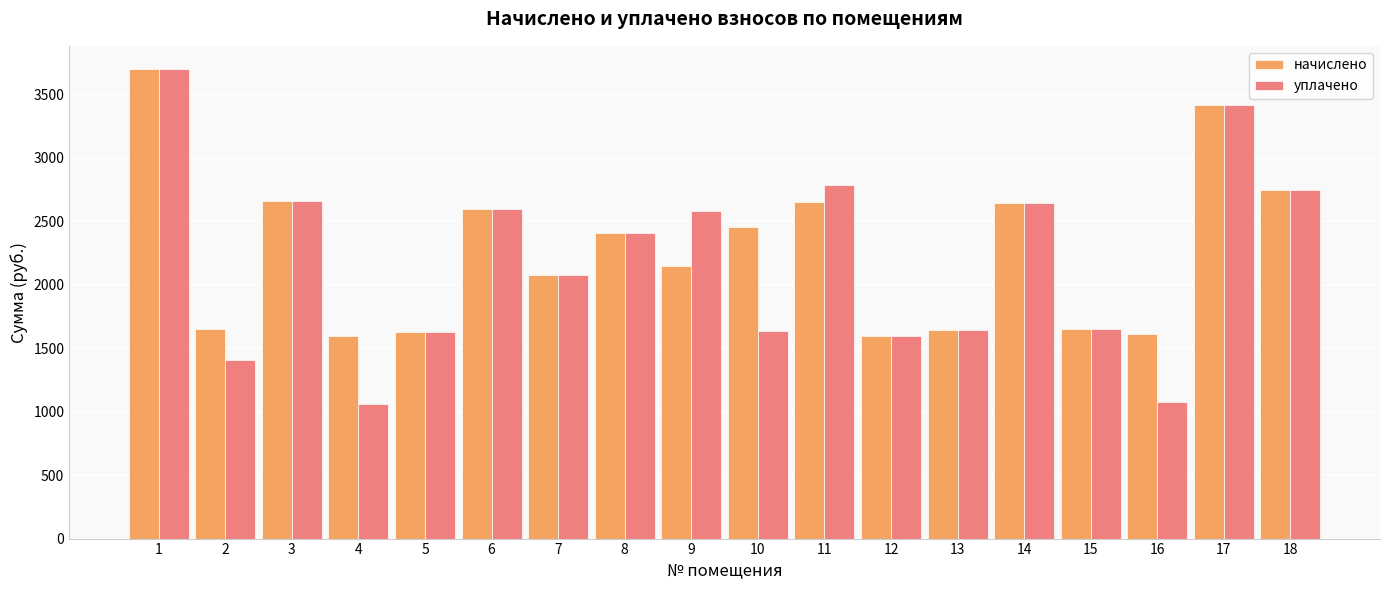

Which series has the largest range (max minus min)?

уплачено